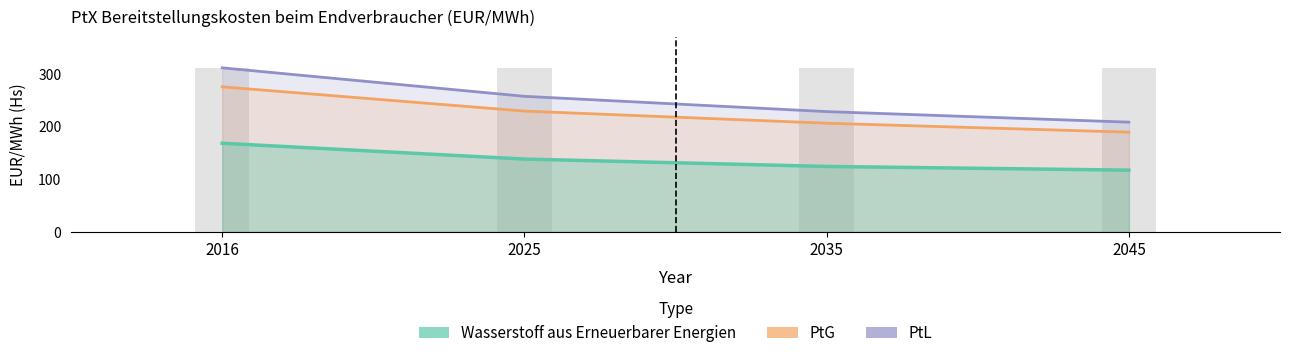

List the series in order of their peak value, lowest first.

Wasserstoff aus Erneuerbarer Energien, PtG, PtL